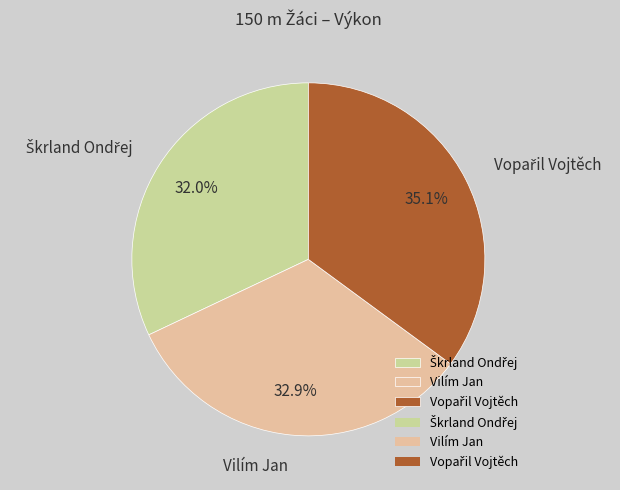

What portion of the pie excludes Vilím Jan?

67.1%